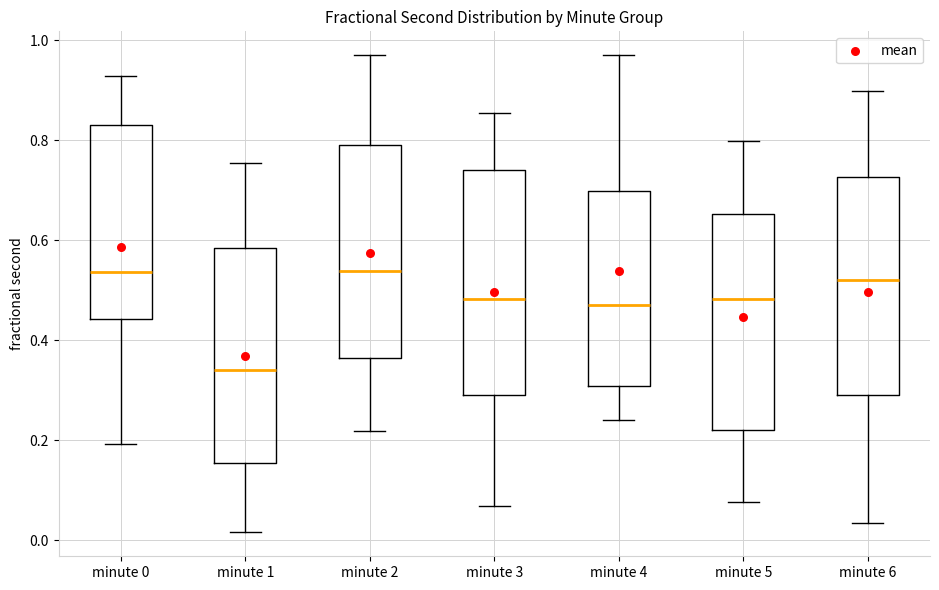

Reading left to right, read every box against the y-axis: the position of its median line, the range the box covers, and the ends of its whiskers. The values are not printed on the chart, so give them approximately, as read against the axis.

minute 0: median 0.54, box 0.44 to 0.84, whiskers 0.20 to 0.92
minute 1: median 0.34, box 0.16 to 0.58, whiskers 0.02 to 0.76
minute 2: median 0.54, box 0.36 to 0.80, whiskers 0.22 to 0.96
minute 3: median 0.48, box 0.30 to 0.74, whiskers 0.06 to 0.86
minute 4: median 0.48, box 0.30 to 0.70, whiskers 0.24 to 0.98
minute 5: median 0.48, box 0.22 to 0.66, whiskers 0.08 to 0.80
minute 6: median 0.52, box 0.30 to 0.72, whiskers 0.04 to 0.90